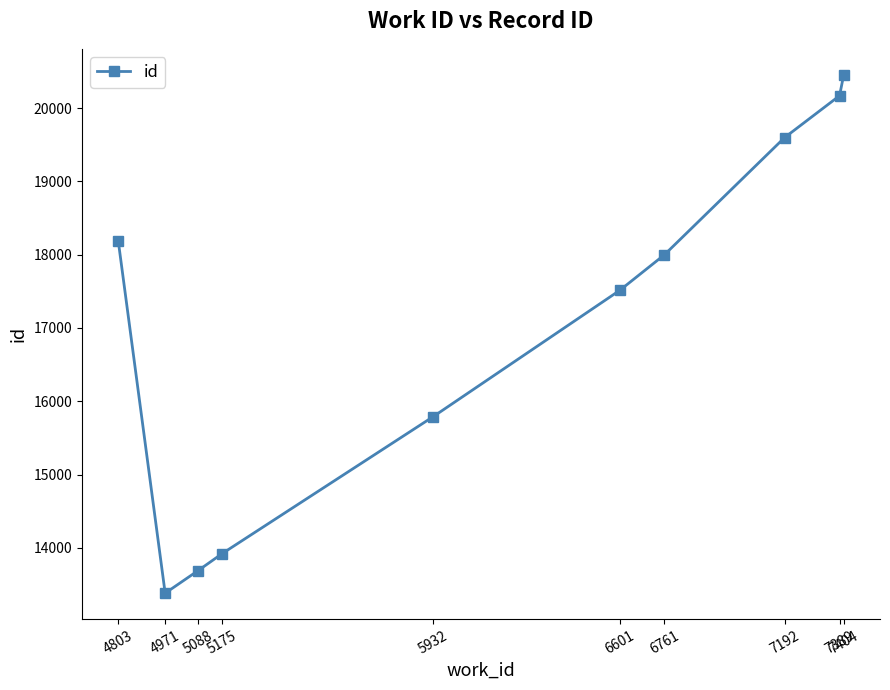

Rank the categories by value from lowest to highest.

4971, 5088, 5175, 5932, 6601, 6761, 4803, 7192, 7389, 7404